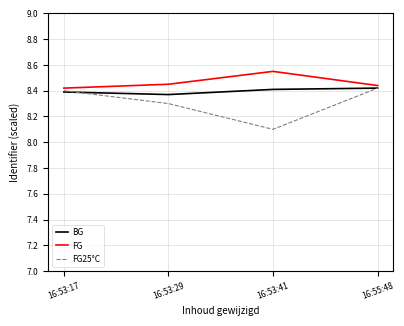

At which category does the chart reach its minimum across all series?

16:53:41